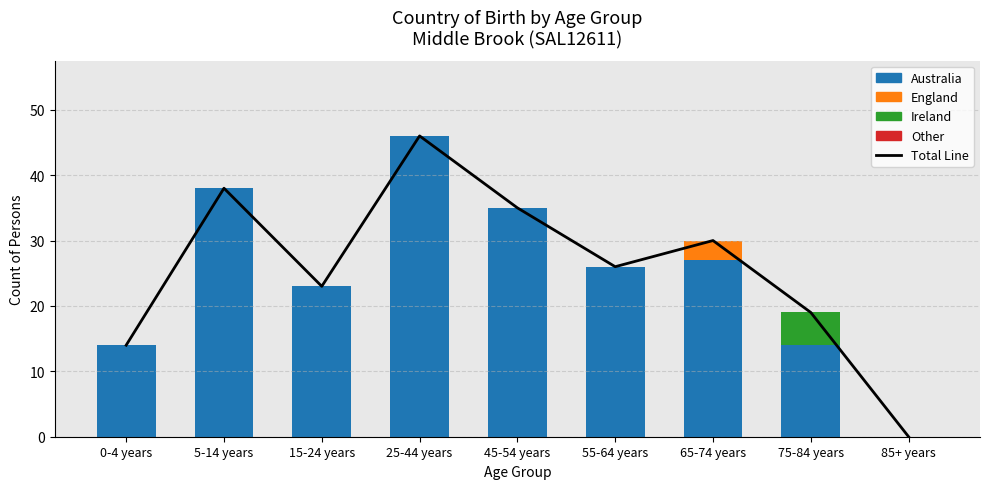

What is the difference between the Australia values at 5-14 years and 65-74 years?

11